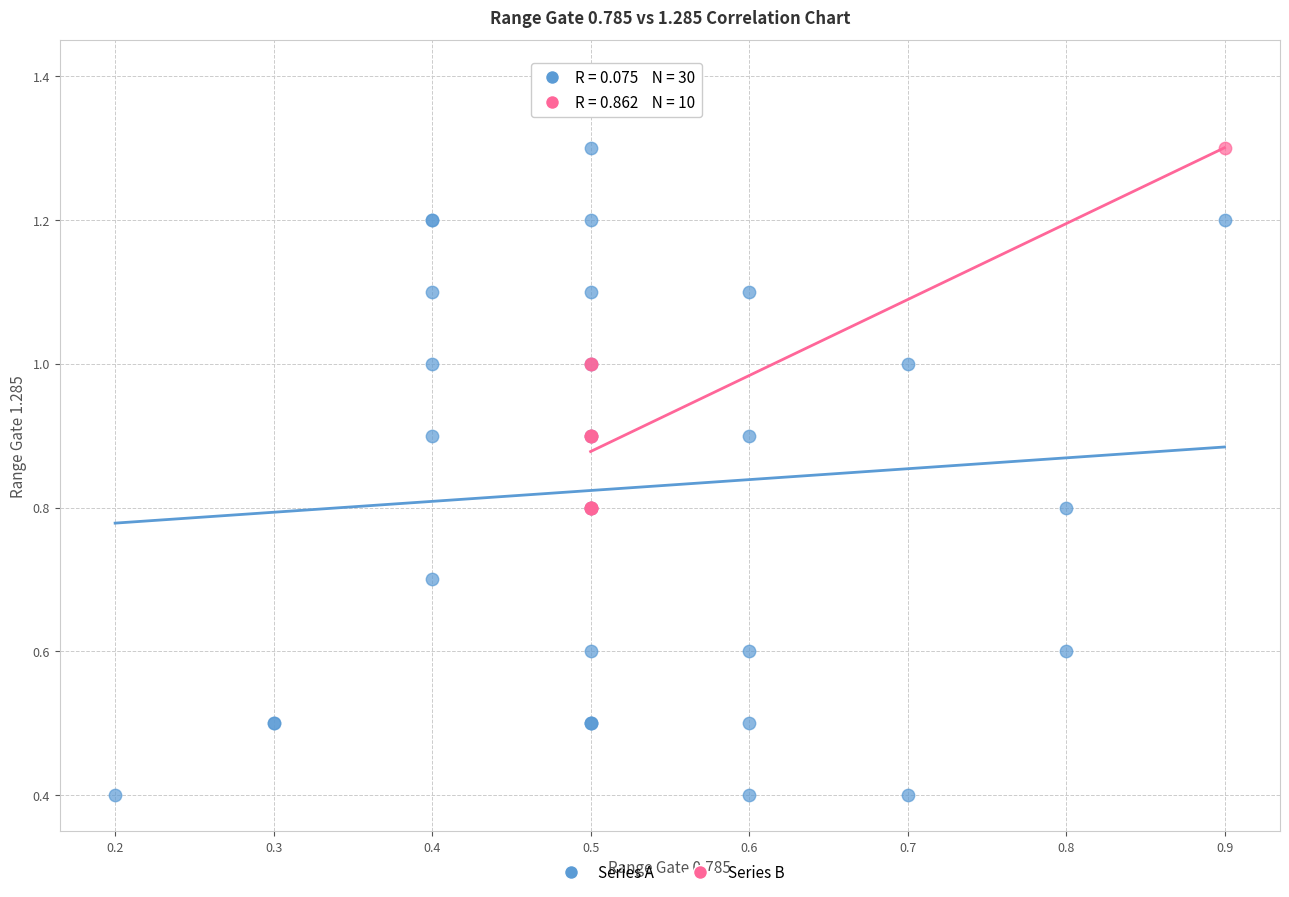

Which series contains the highest Y value?

Series A